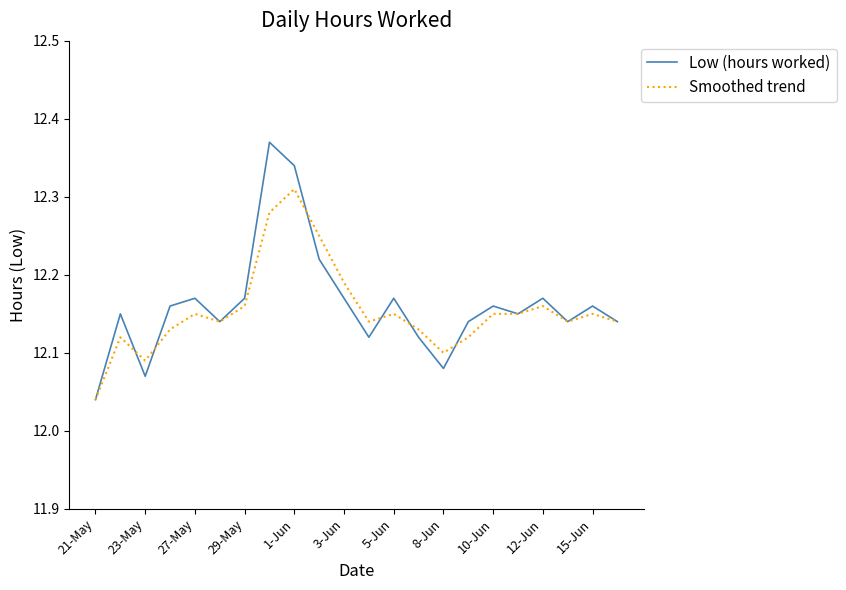

List the series in order of their peak value, highest first.

Low (hours worked), Smoothed trend